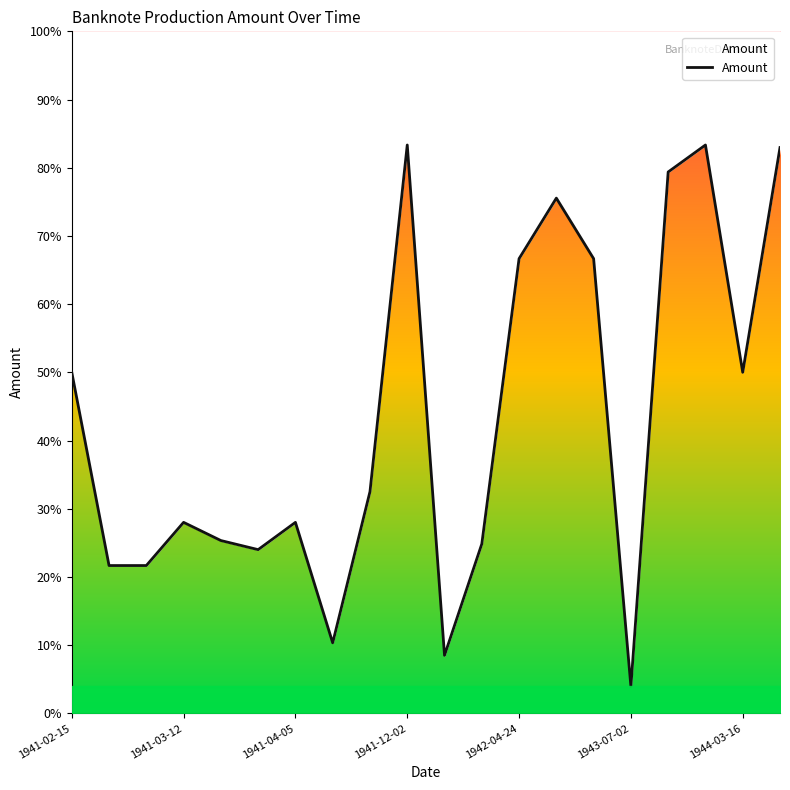

Does the chart display data point markers on the line(s)?

No